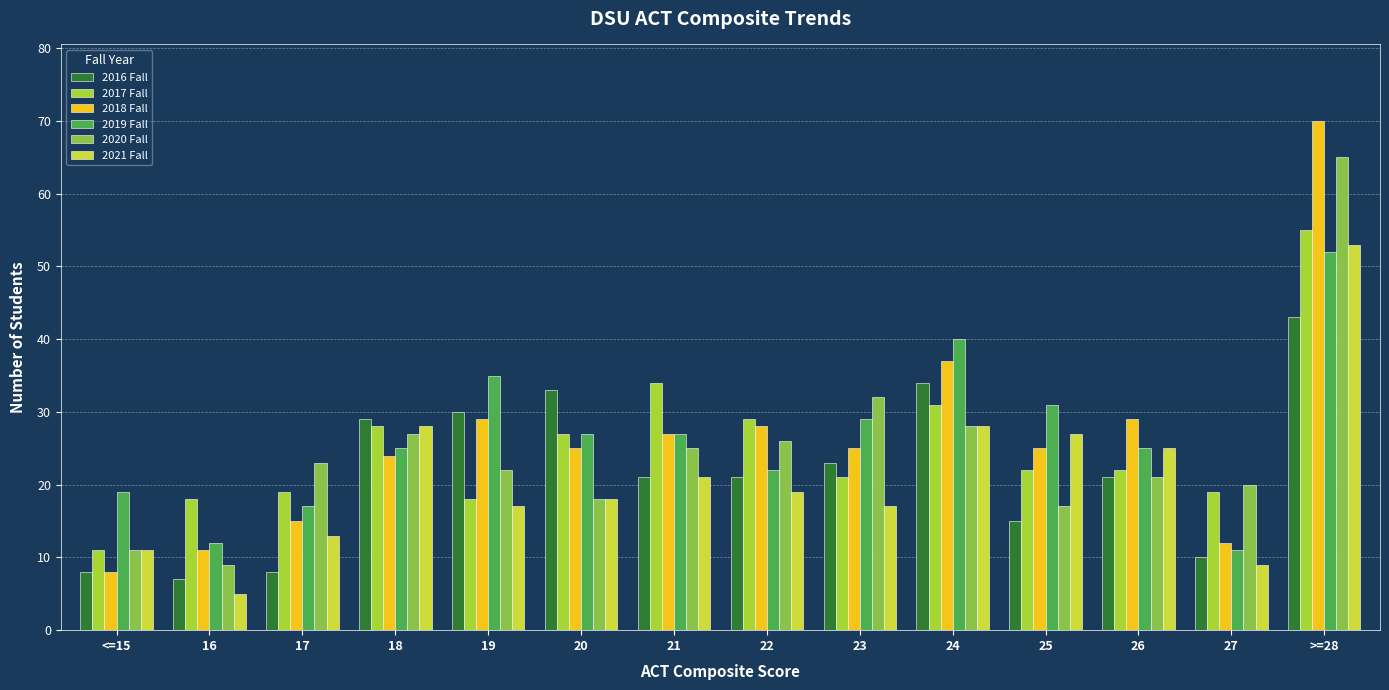

Count the number of categories in the chart.

14